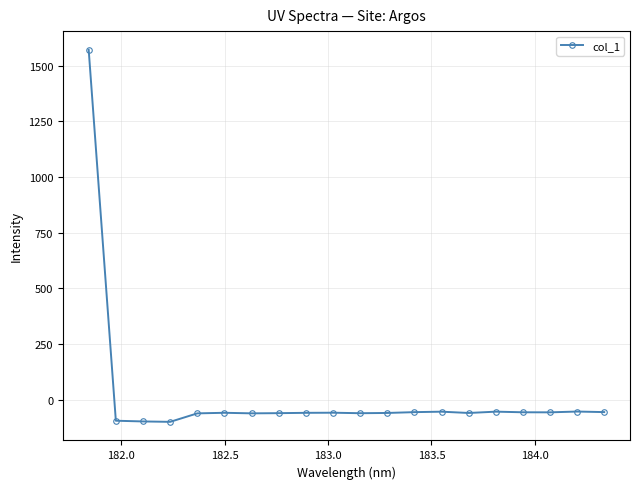

What is the value of the 6th point from the left?

-58.3